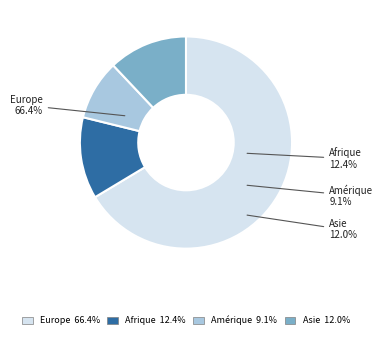

To the nearest percent, what percentage of the pie is Asie?

12%